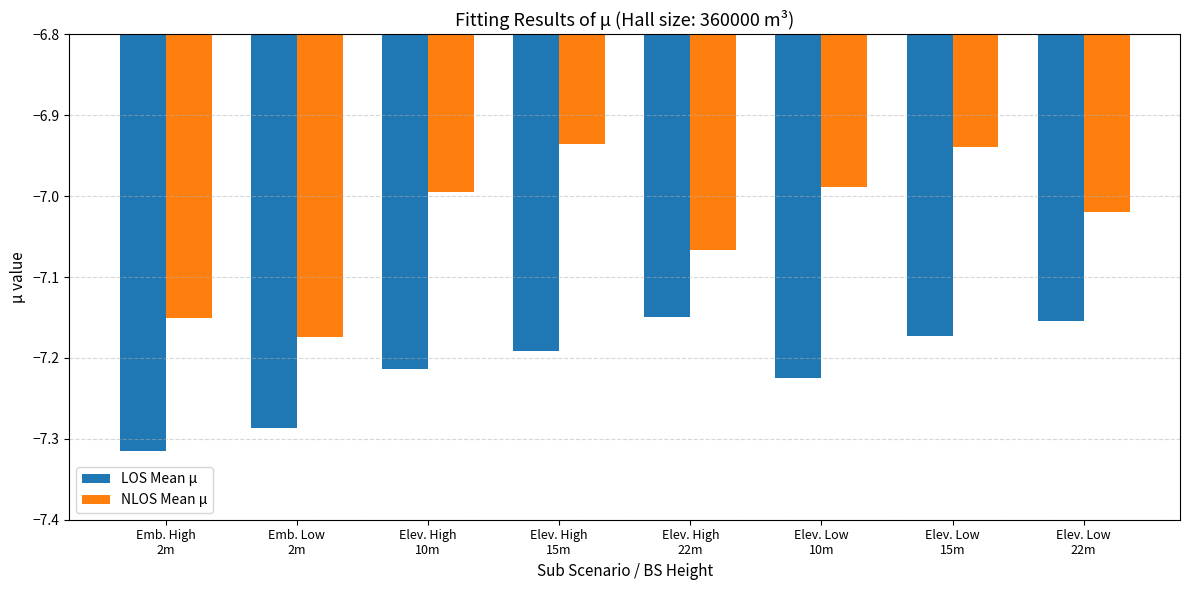

Which category has the lowest value in the NLOS Mean μ series?

Emb. Low
2m